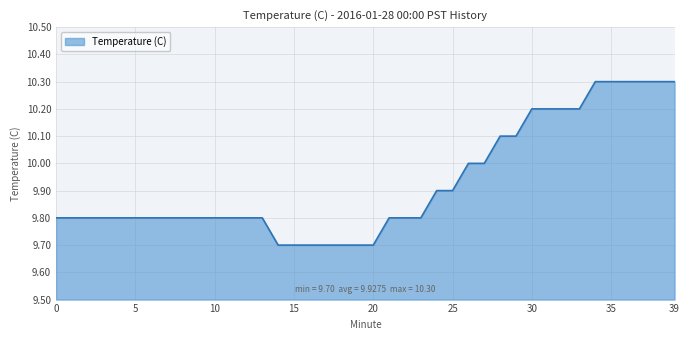

What is the minimum value shown in the chart?

9.7